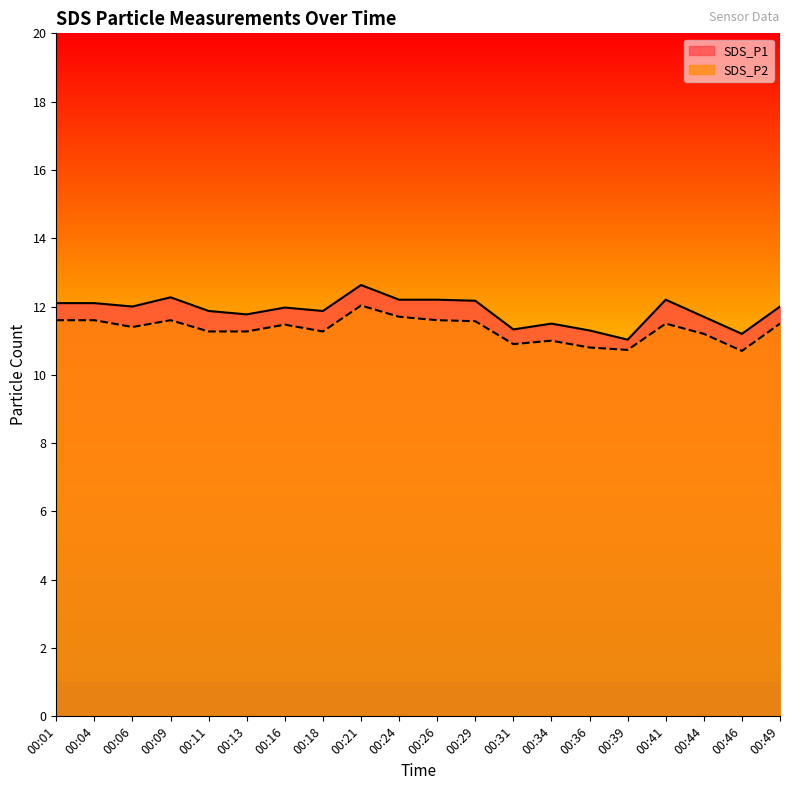

Reading left to right, what are all the values shown in this chart?

SDS_P1: 00:01=12.1	00:04=12.1	00:06=12.0	00:09=12.3	00:11=11.9	00:13=11.8	00:16=12.0	00:18=11.9	00:21=12.6	00:24=12.2	00:26=12.2	00:29=12.2	00:31=11.3	00:34=11.5	00:36=11.3	00:39=11.0	00:41=12.2	00:44=11.7	00:46=11.2	00:49=12.0
SDS_P2: 00:01=11.6	00:04=11.6	00:06=11.4	00:09=11.6	00:11=11.3	00:13=11.3	00:16=11.5	00:18=11.3	00:21=12.0	00:24=11.7	00:26=11.6	00:29=11.6	00:31=10.9	00:34=11.0	00:36=10.8	00:39=10.7	00:41=11.5	00:44=11.2	00:46=10.7	00:49=11.5